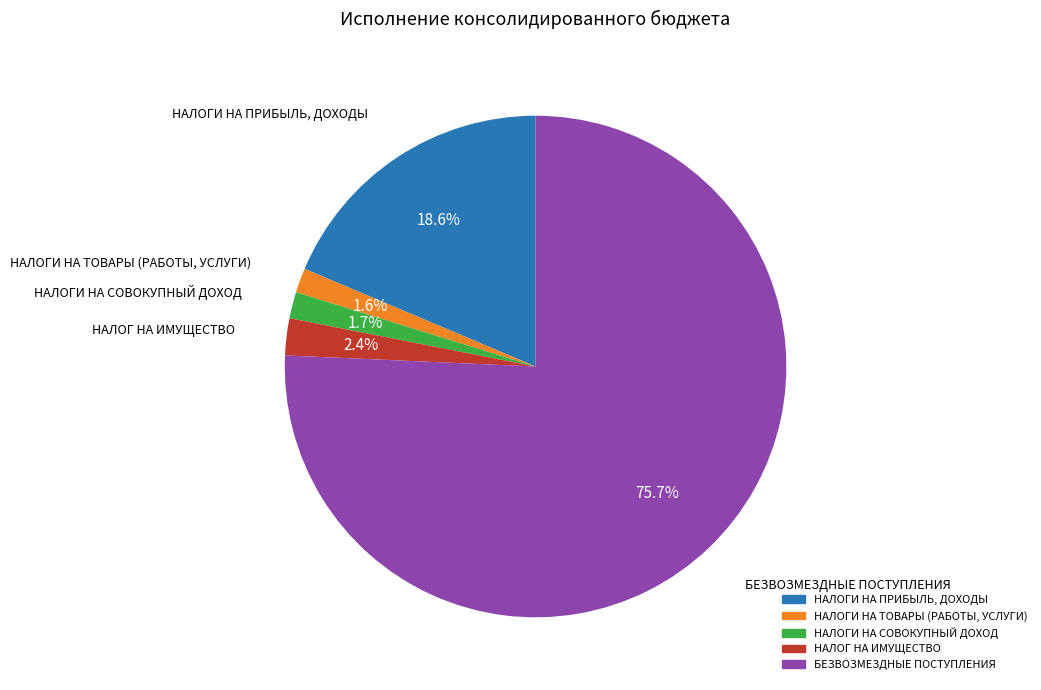

To the nearest percent, what percentage of the pie is БЕЗВОЗМЕЗДНЫЕ ПОСТУПЛЕНИЯ?

76%